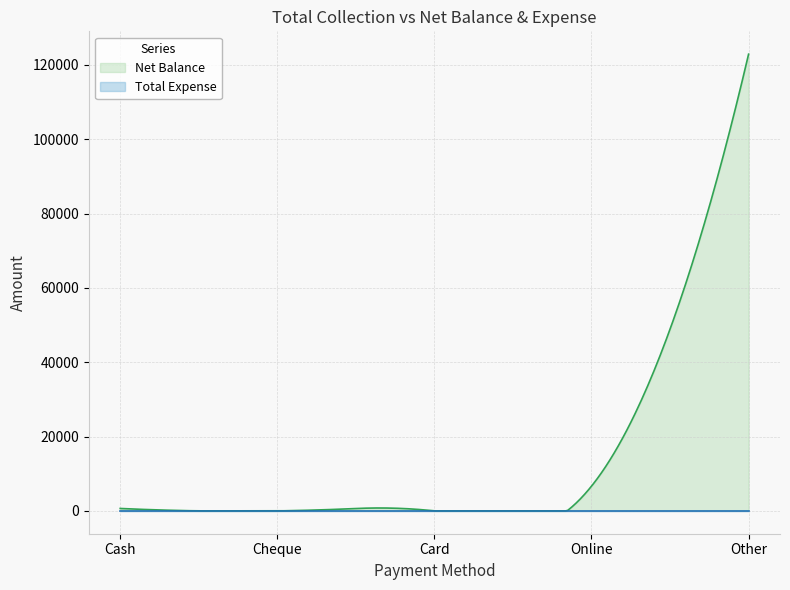

What is the label of the 4th point from the right?

Cheque